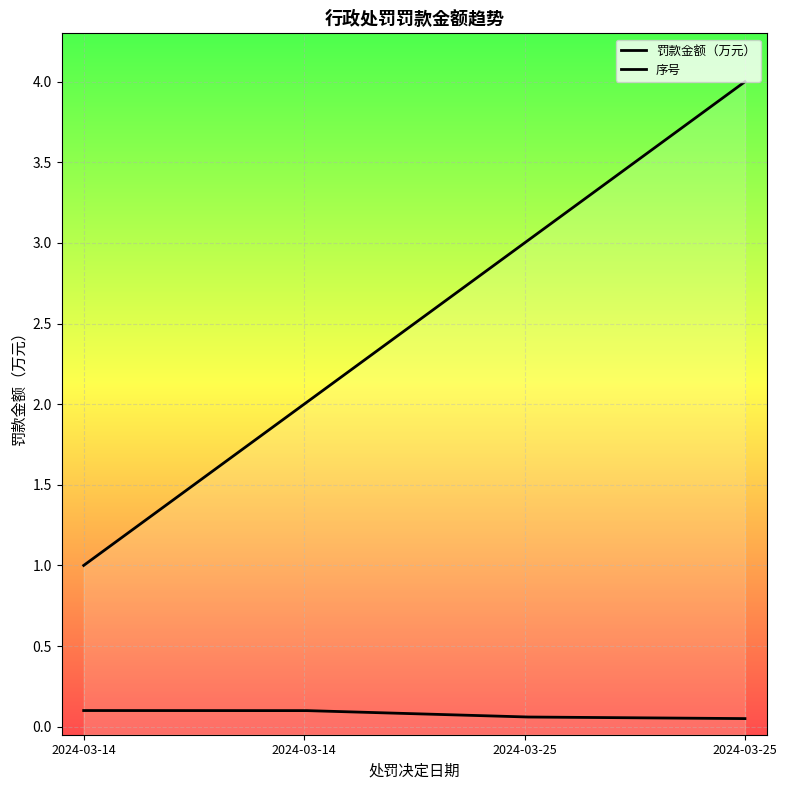

What is the lowest value of the 序号 series?

1.0